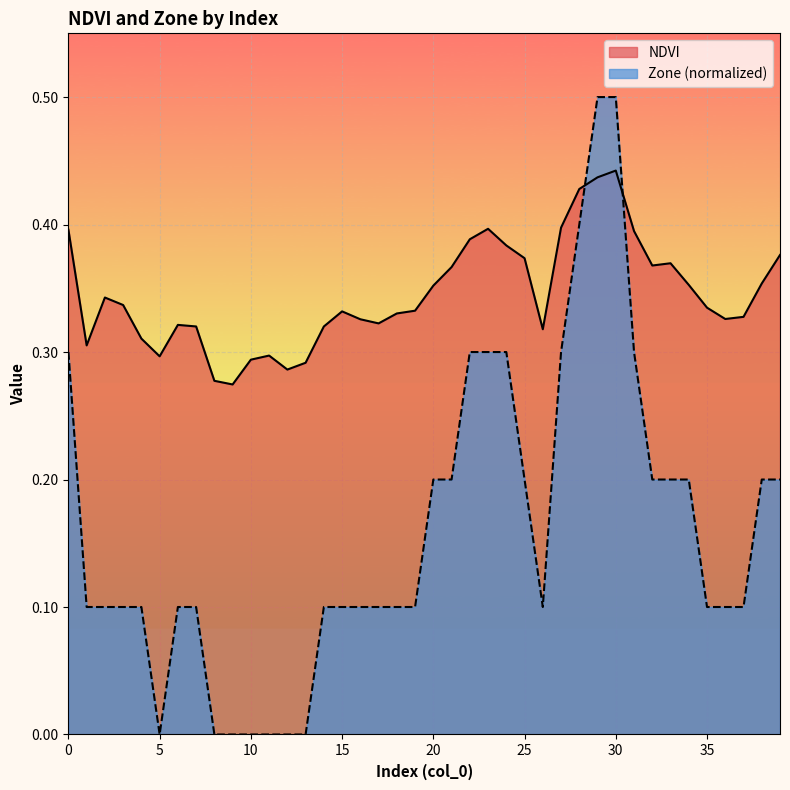

Between which two adjacent categories do NDVI and Zone first intersect?

28 and 29